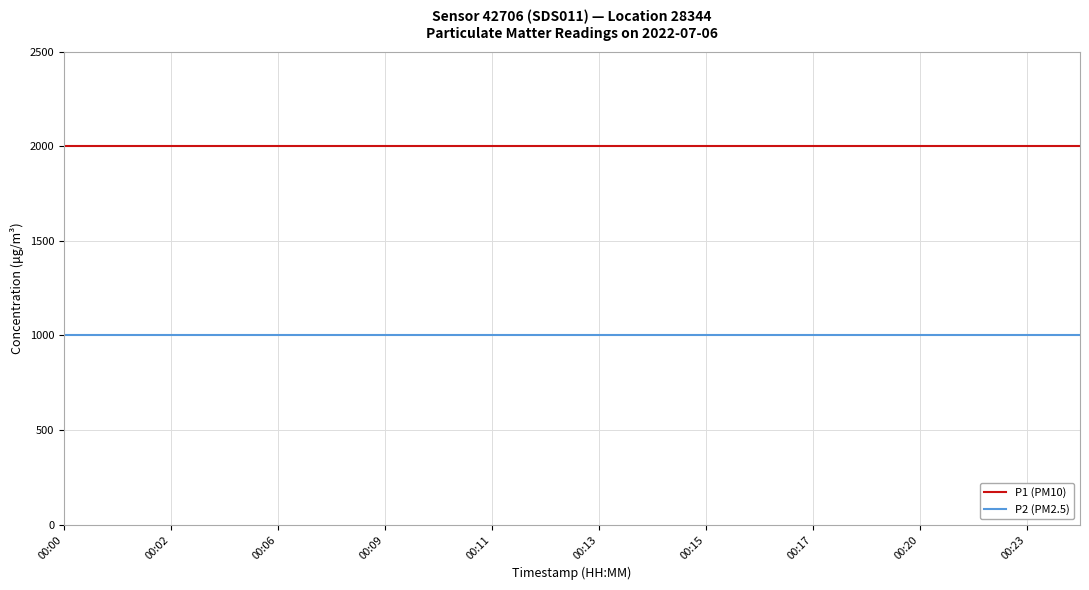

Which series has the largest total across all categories?

P1 (PM10)